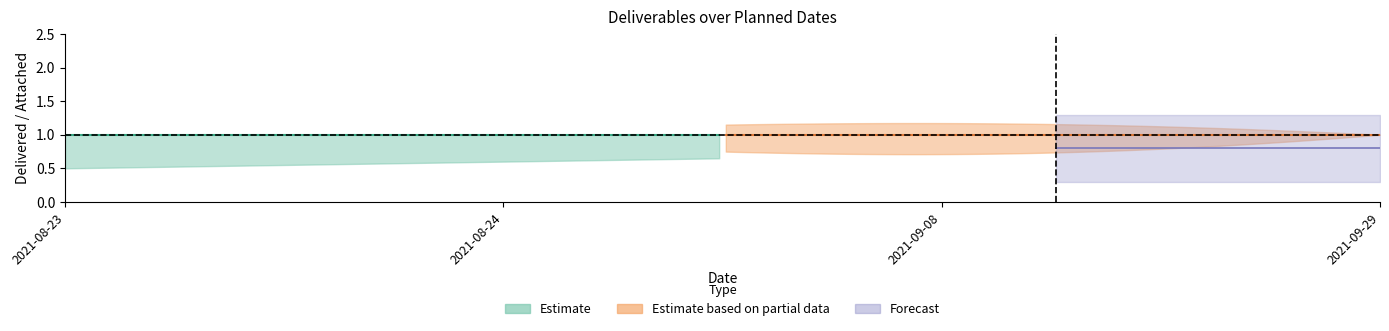

What is the label of the 3rd point from the right?

2021-08-24